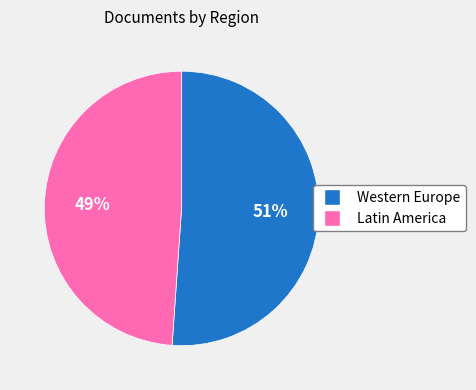

To the nearest percent, what is the average slice percentage?

50%